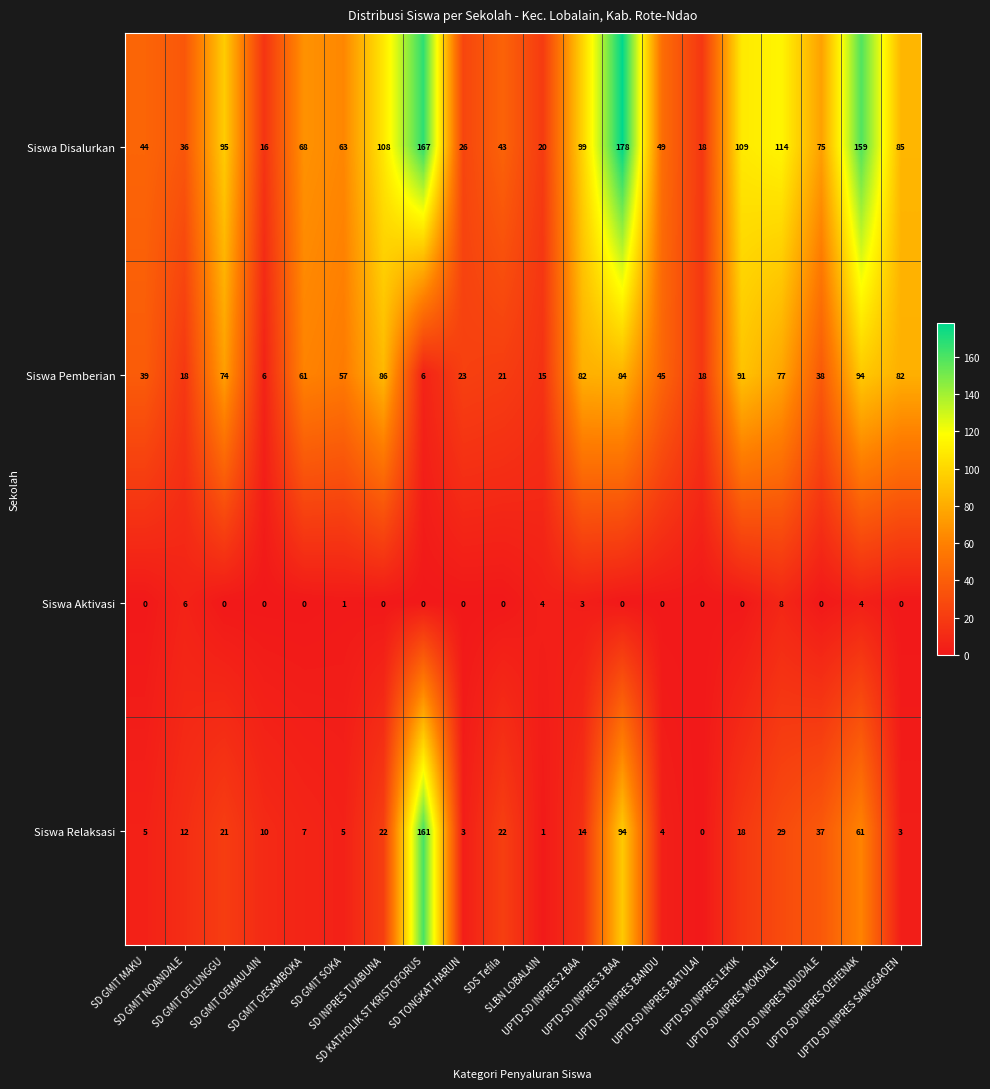

At how many categories does at least one series exceed 59?

12